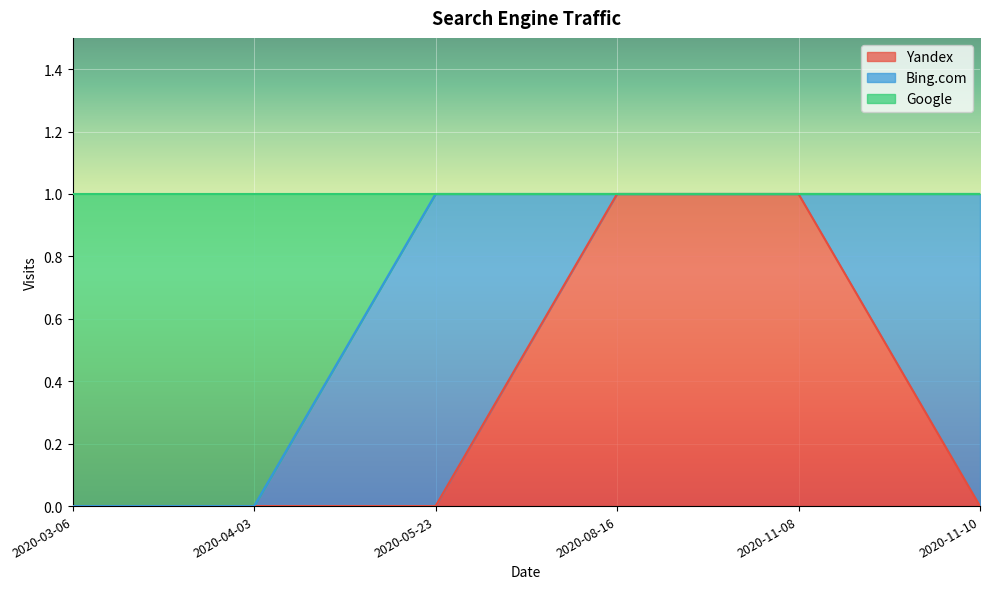

Which label corresponds to the largest value in the chart?

2020-08-16